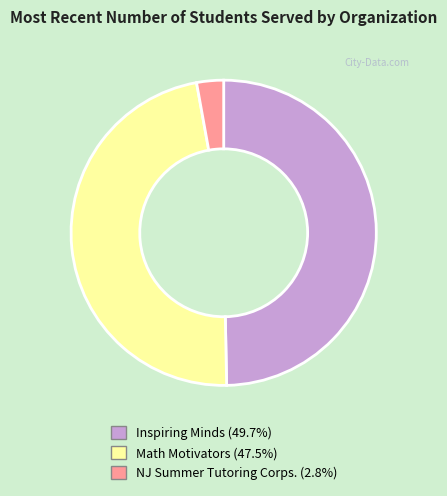

How many slices are in this pie chart?

3